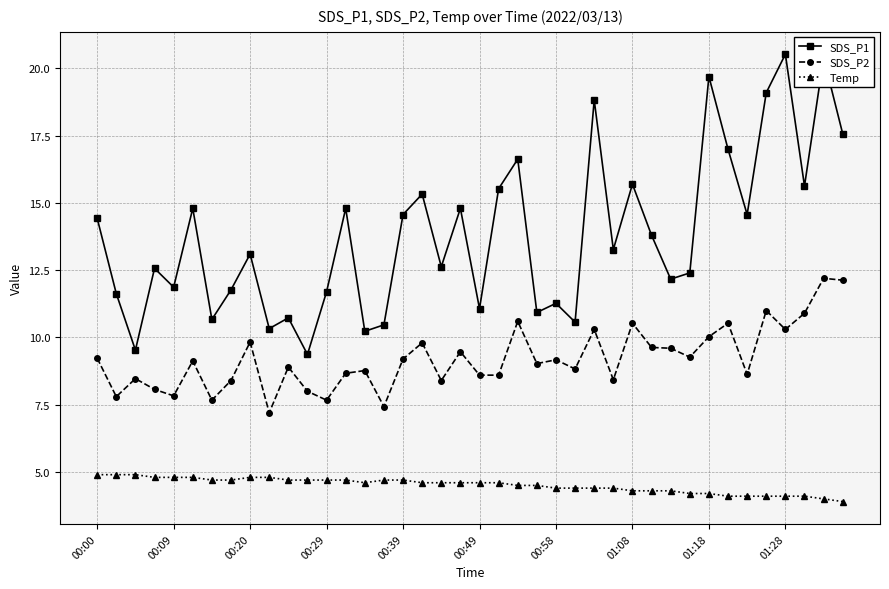

Rank the series by their maximum value, from lowest to highest.

Temp, SDS_P2, SDS_P1